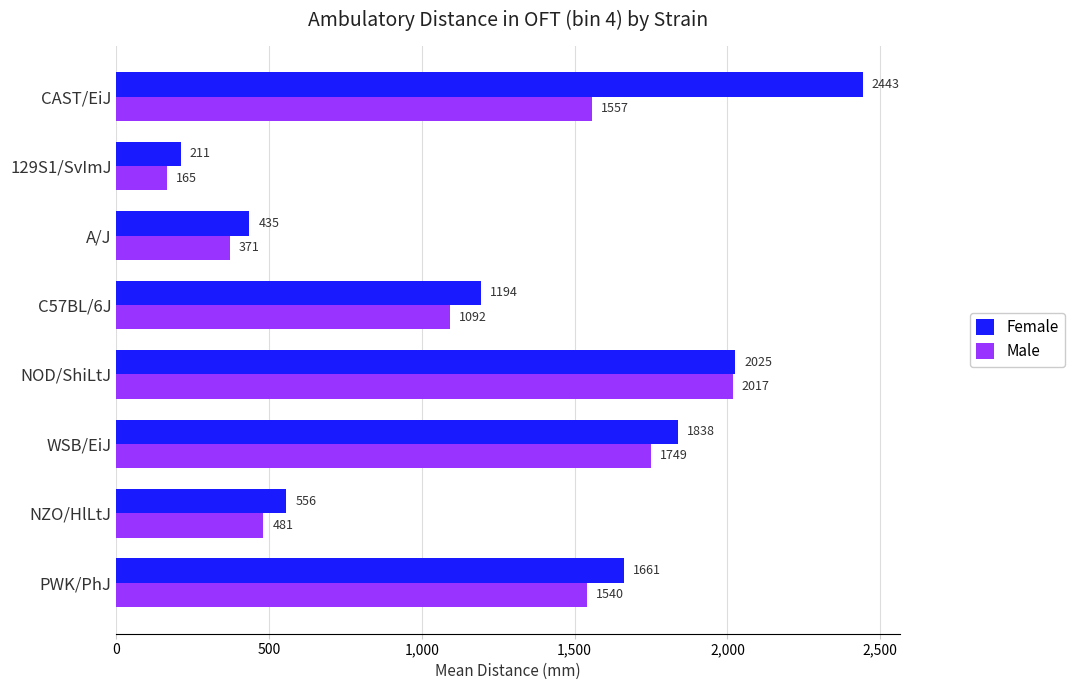

Rank the categories by Female value from highest to lowest.

CAST/EiJ, NOD/ShiLtJ, WSB/EiJ, PWK/PhJ, C57BL/6J, NZO/HlLtJ, A/J, 129S1/SvImJ